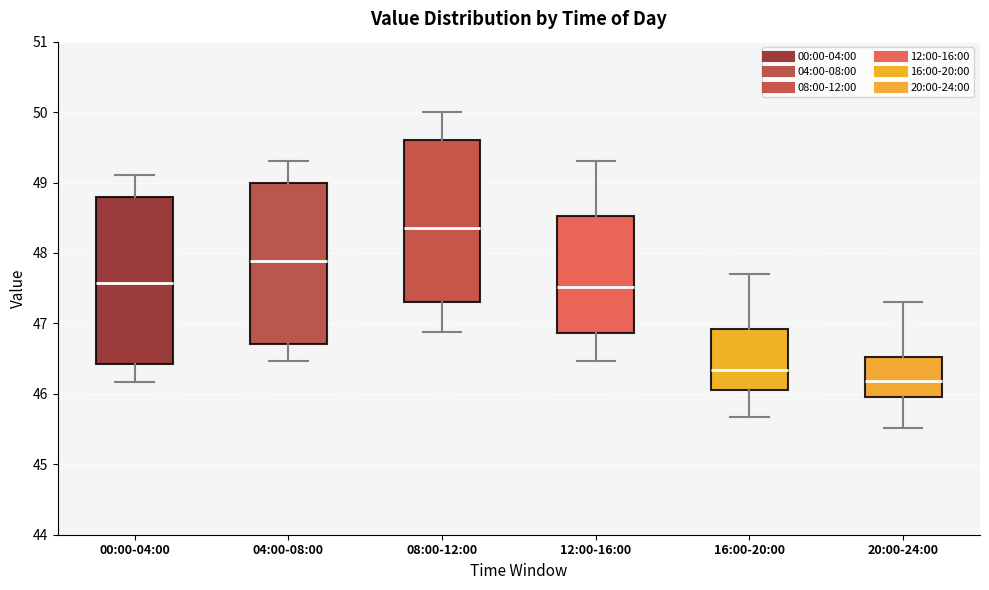

Reading left to right, read every box against the y-axis: the position of its median line, the range the box covers, and the ends of its whiskers. The values are not printed on the chart, so give them approximately, as read against the axis.

00:00-04:00: median 47.6, box 46.4 to 48.8, whiskers 46.2 to 49.1
04:00-08:00: median 47.9, box 46.7 to 49.0, whiskers 46.5 to 49.3
08:00-12:00: median 48.4, box 47.3 to 49.6, whiskers 46.9 to 50.0
12:00-16:00: median 47.5, box 46.9 to 48.5, whiskers 46.5 to 49.3
16:00-20:00: median 46.3, box 46.1 to 46.9, whiskers 45.7 to 47.7
20:00-24:00: median 46.2, box 46.0 to 46.5, whiskers 45.5 to 47.3